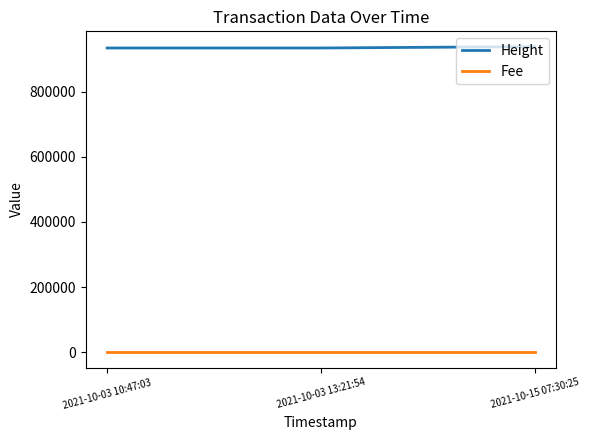

List the series in order of their peak value, highest first.

Height, Fee